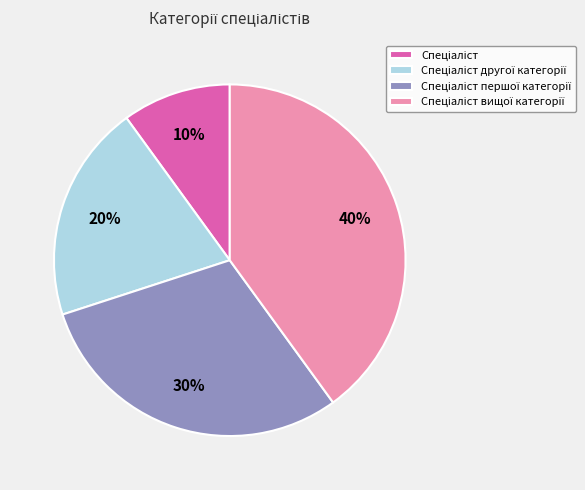

Is there any slice that represents more than half of the pie?

No